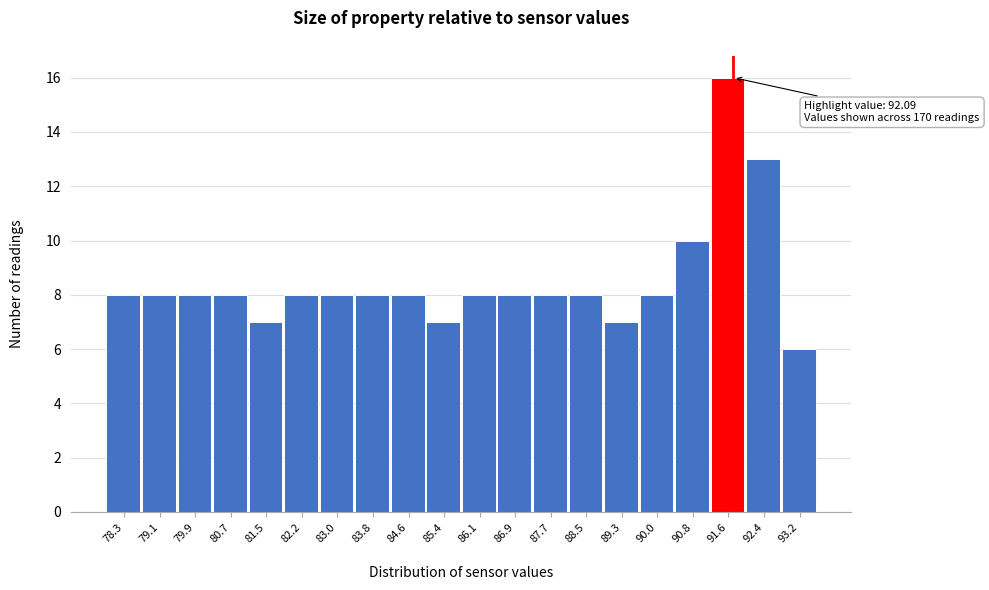

Reading left to right, list all the values displayed in this chart.

78.3=8	79.1=8	79.9=8	80.7=8	81.5=7	82.2=8	83.0=8	83.8=8	84.6=8	85.4=7	86.1=8	86.9=8	87.7=8	88.5=8	89.3=7	90.0=8	90.8=10	91.6=16	92.4=13	93.2=6